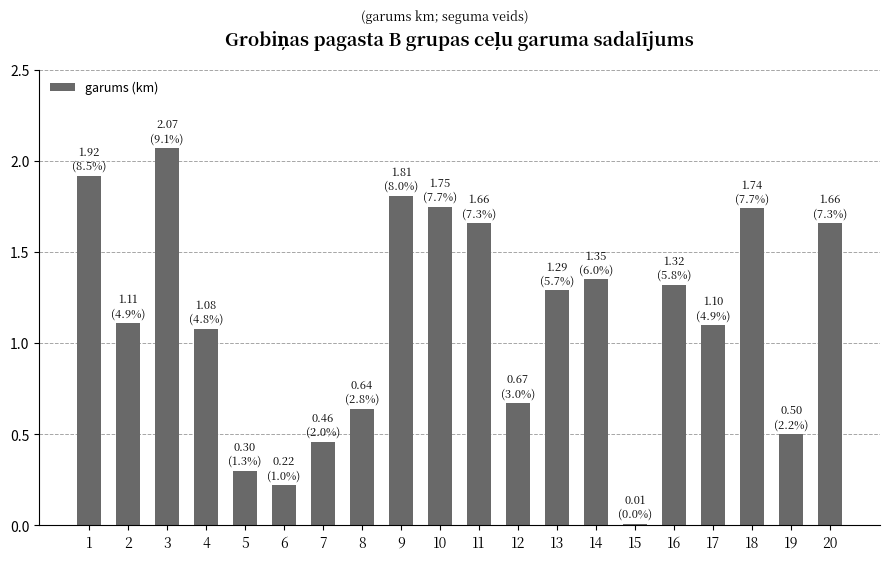

What is the sum of the values at 7 and 3?

2.5